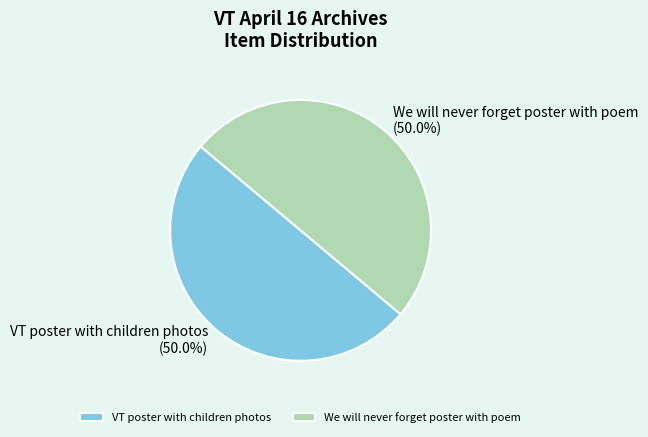

The VT poster with children photos slice represents 50% of the pie. True or false?

True